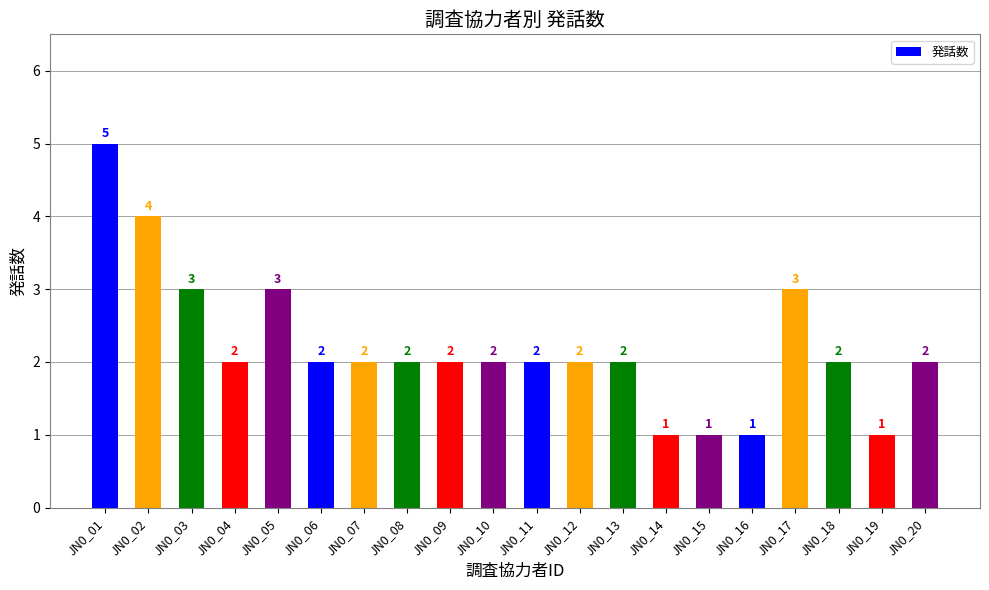

Reading left to right, transcribe all the data shown in this chart.

5	4	3	2	3	2	2	2	2	2	2	2	2	1	1	1	3	2	1	2